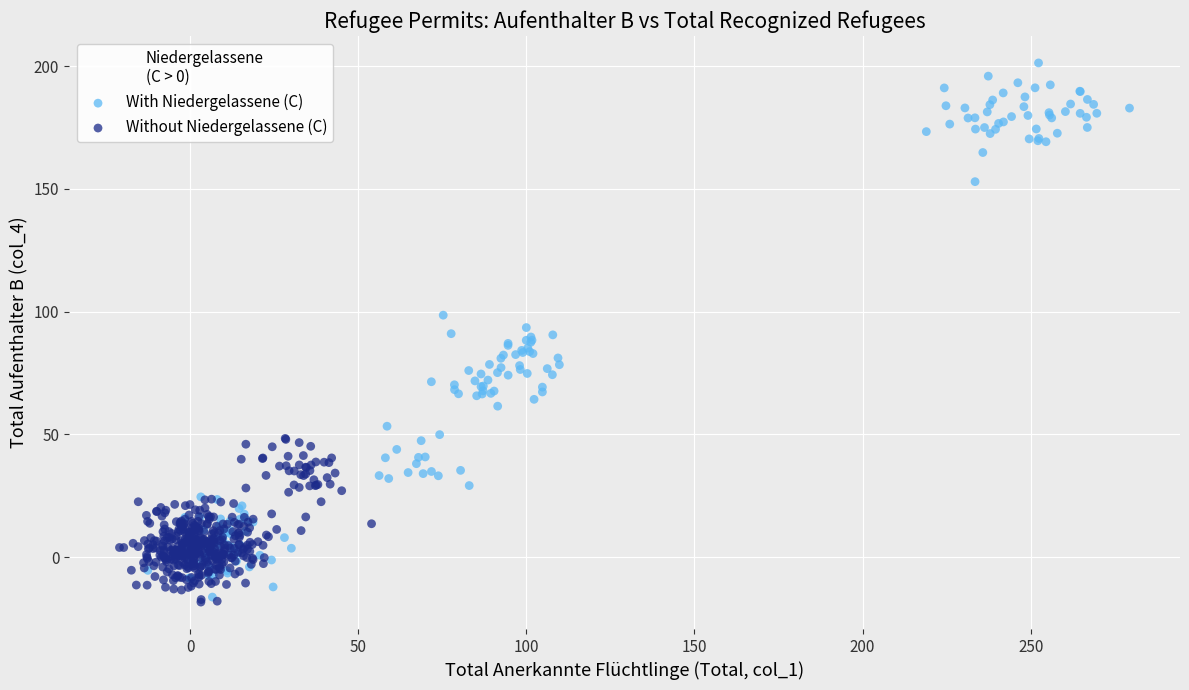

Which series has the largest Y range (max minus min)?

With Niedergelassene (C)